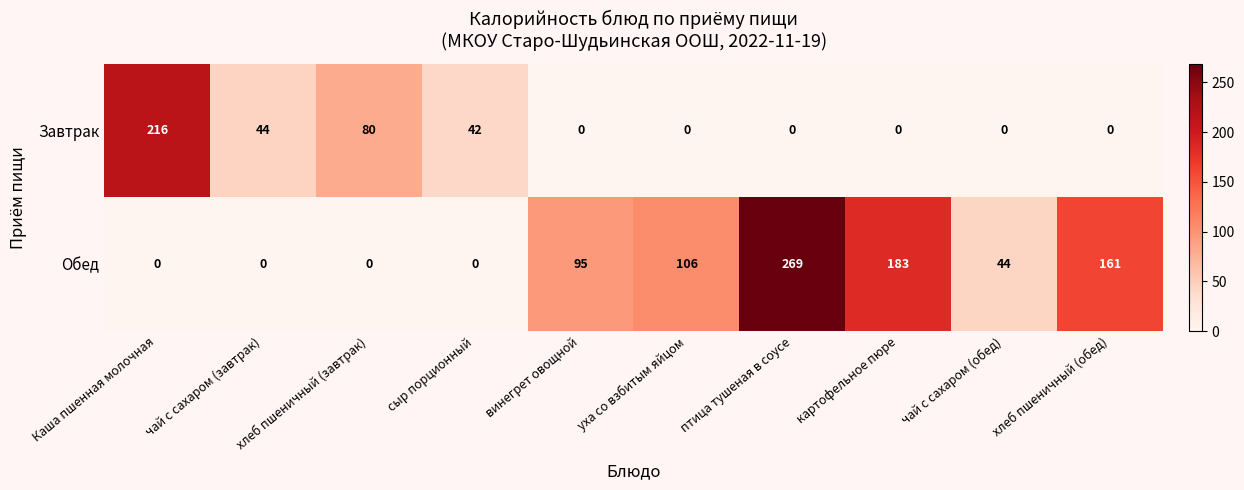

List the series in order of their overall mean, lowest first.

Завтрак, Обед